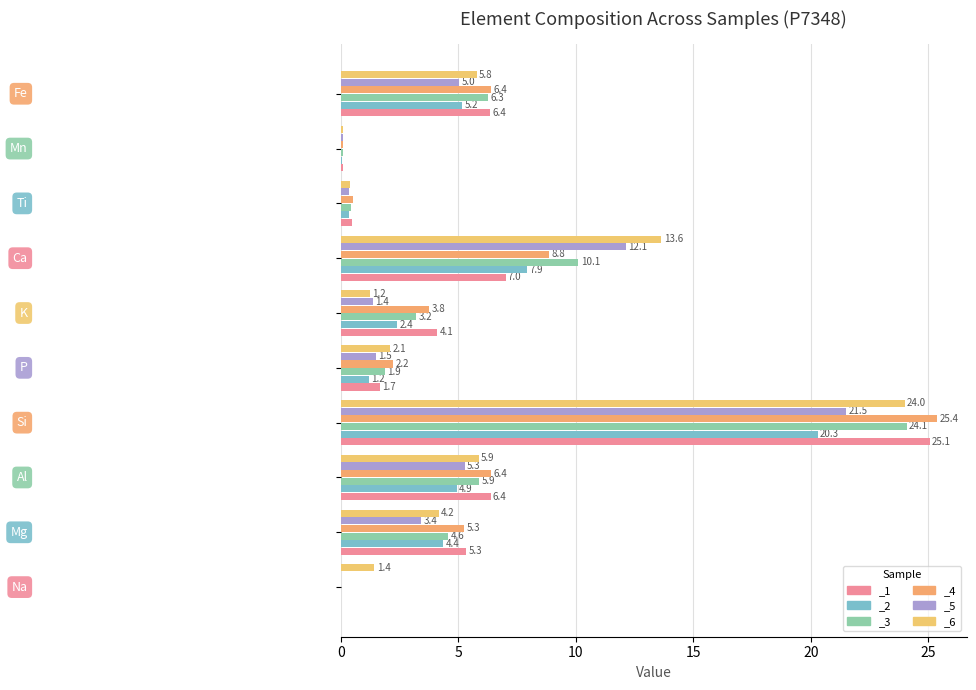

How many groups of bars are there?

10